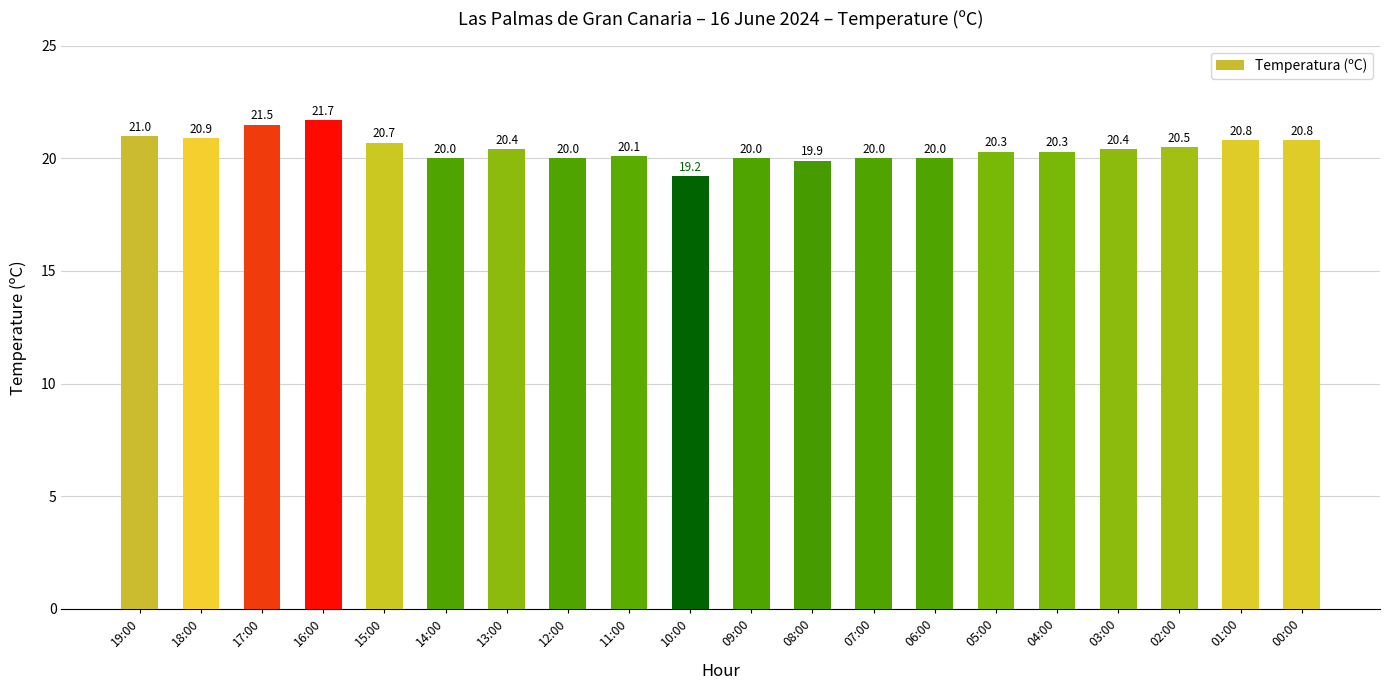

The value at 07:00 is 8.6. True or false?

False